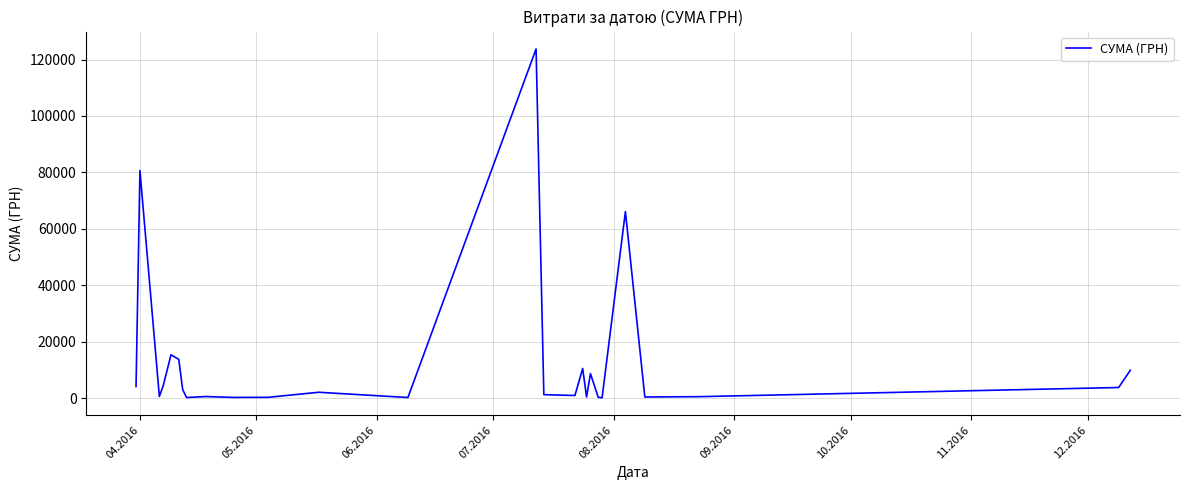

What is the maximum value shown in the chart?

123758.1